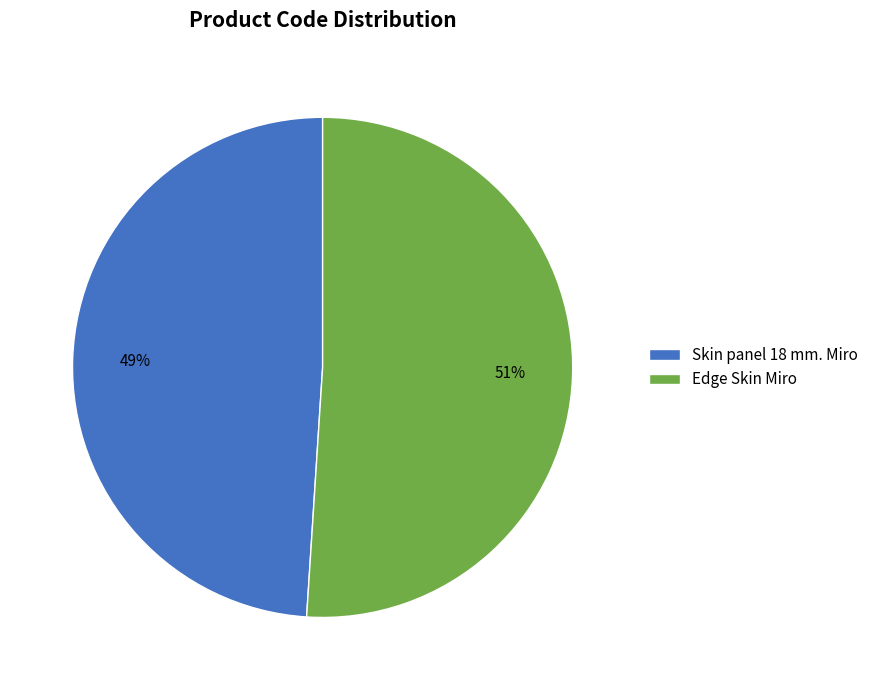

Which slice is the largest?

Edge Skin Miro